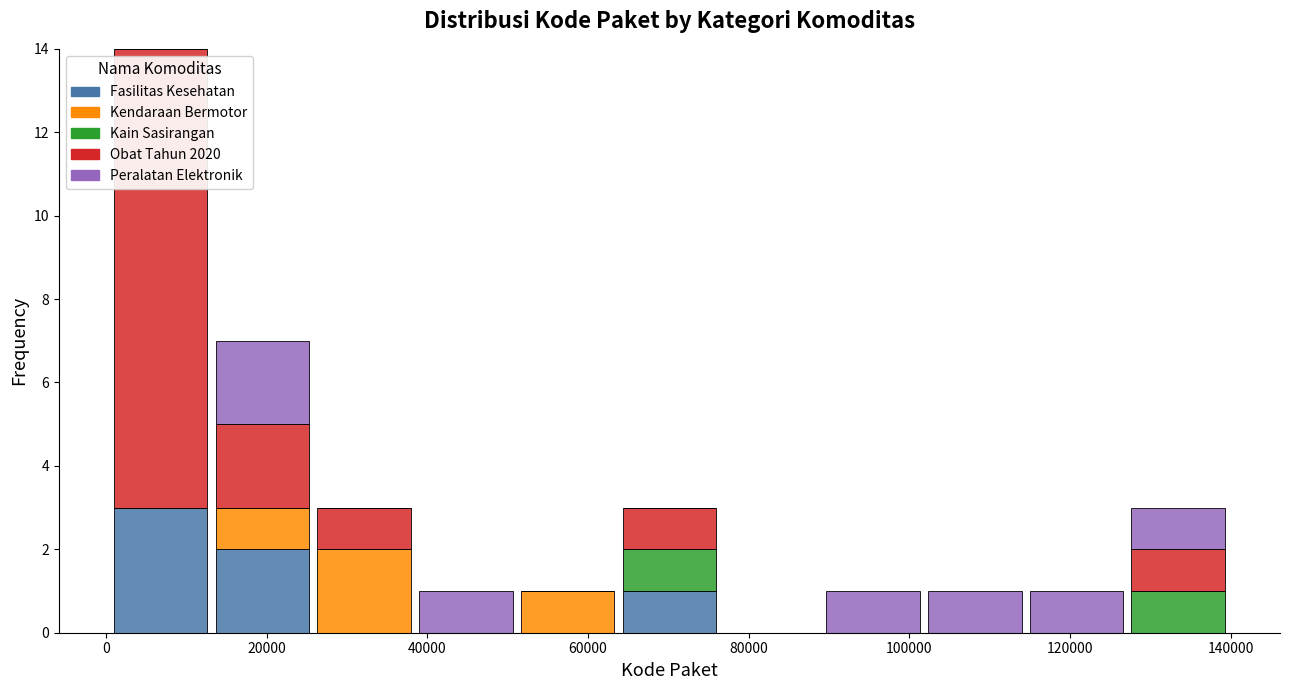

Reading left to right, list every stacked bar in this chart as the range it spans on the x-axis followed by its total height. Neither the bar edges nor the heights are printed on the chart, so give them approximately, as read against the axes.

0 to 14000: 14
14000 to 26000: 7
26000 to 38000: 3
38000 to 52000: 1
52000 to 64000: 1
64000 to 76000: 3
76000 to 90000: 0
90000 to 102000: 1
102000 to 114000: 1
114000 to 128000: 1
128000 to 140000: 3